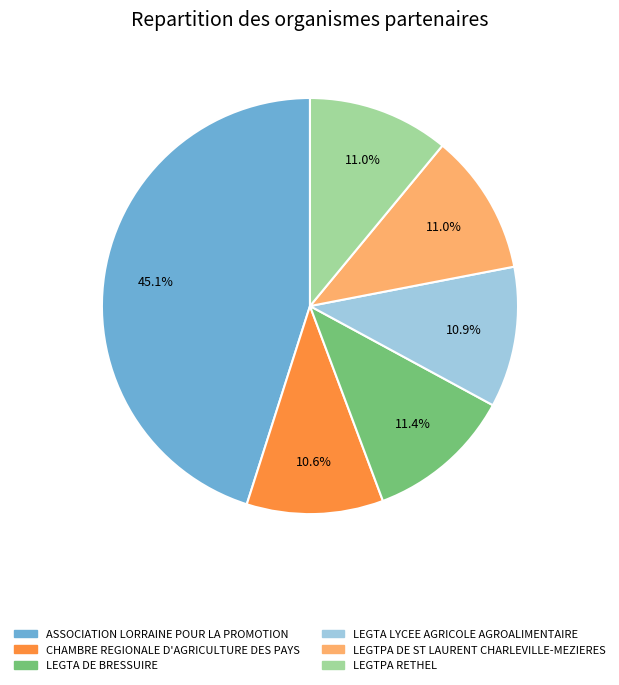

Does LEGTA LYCEE AGRICOLE AGROALIMENTAIRE account for over 50% of the chart?

No